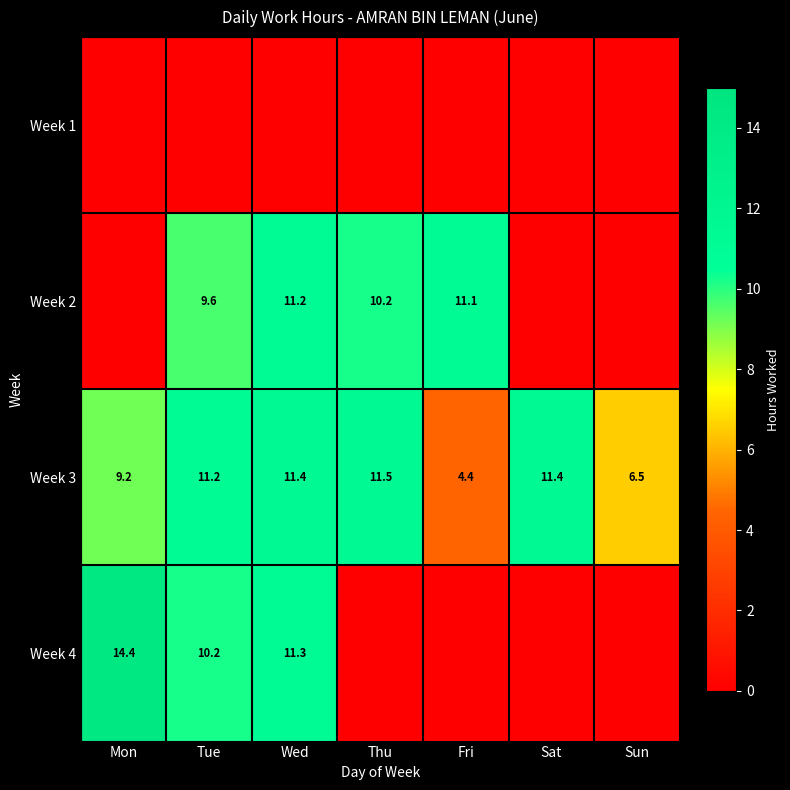

Is the value of Week 4 at Mon greater than the value of Week 2 at Wed?

Yes